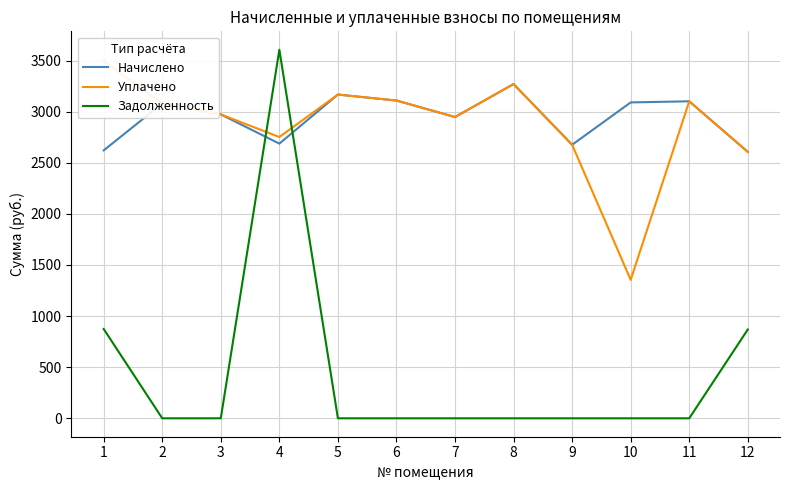

Which series has the largest total across all categories?

Начислено